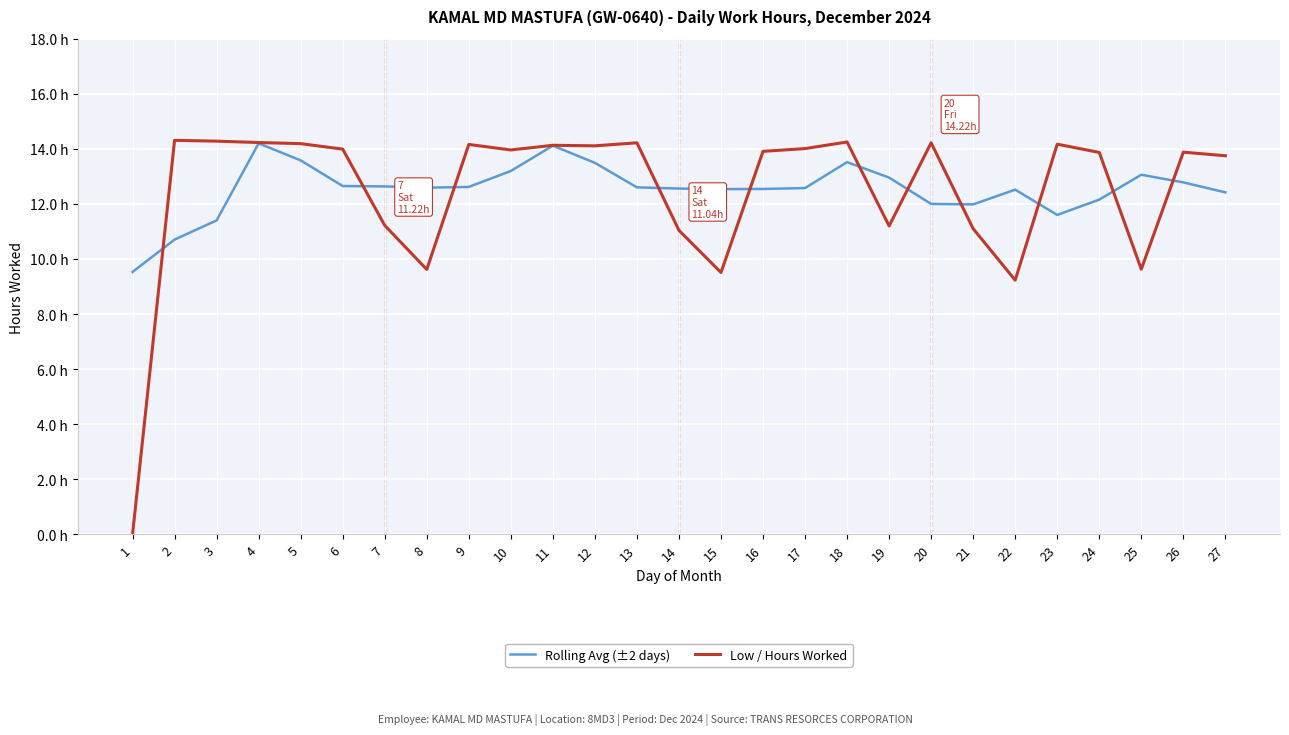

What are all the series names shown in the legend?

Rolling Avg (±2 days), Low / Hours Worked